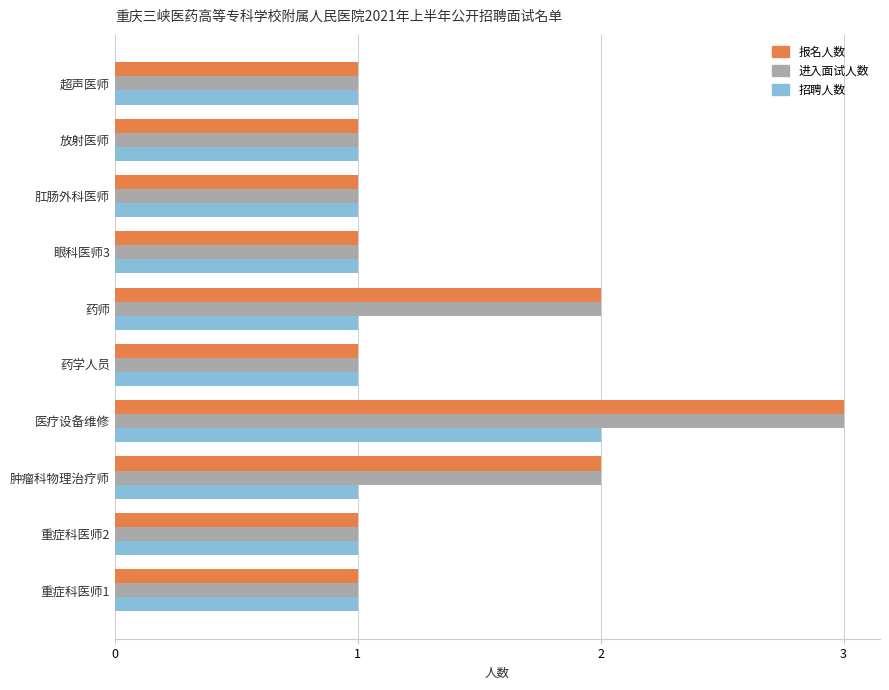

What is the total value across all series at 药师?

5